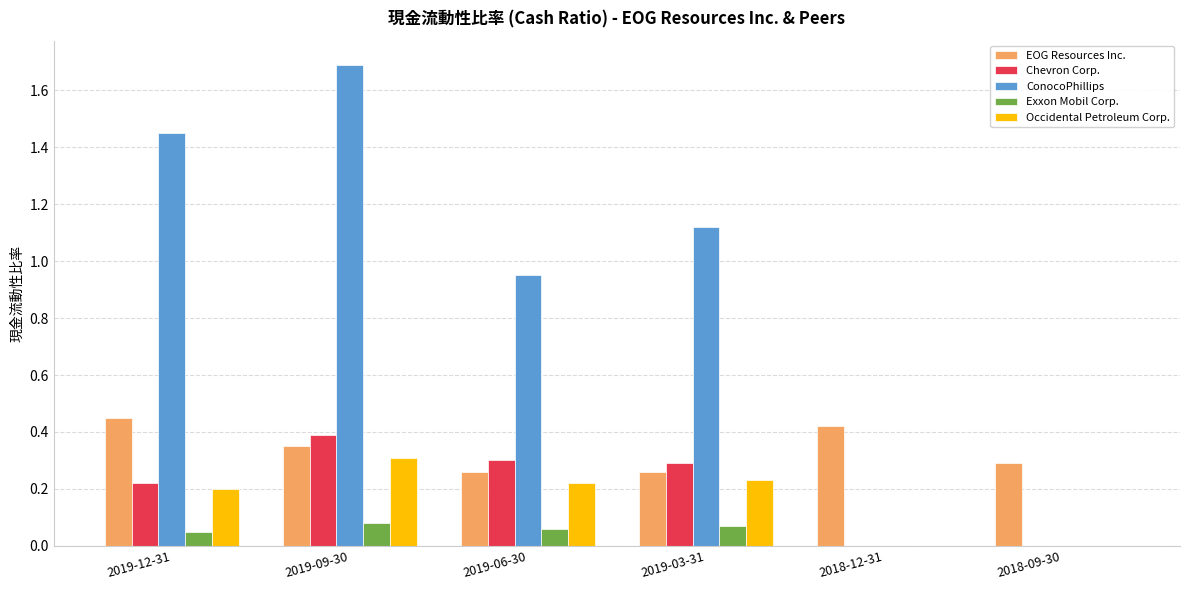

The value of EOG Resources Inc. at 2018-09-30 is 0.4. True or false?

False